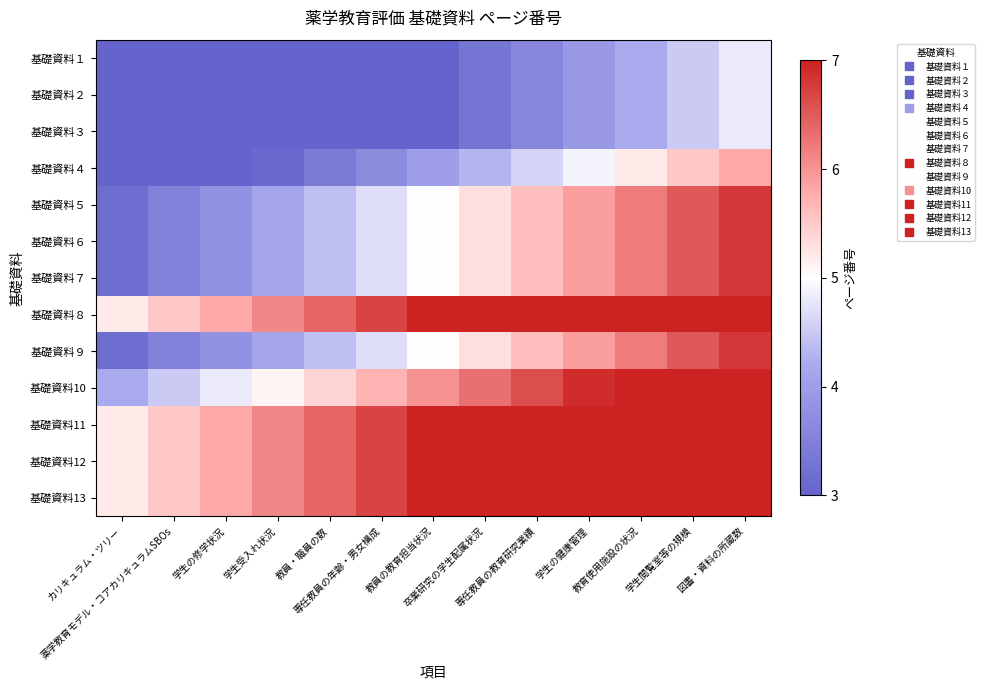

Reading left to right, what are all the values shown in this chart?

基礎資料１: カリキュラム・ツリー=1.2	薬学教育モデル・コアカリキュラムSBOs=1.5	学生の修学状況=1.8	学生受入れ状況=2.1	教員・職員の数=2.4	専任教員の年齢・男女構成=2.7	教員の教育担当状況=3.0	卒業研究の学生配属状況=3.3	専任教員の教育研究業績=3.6	学生の健康管理=3.9	教育使用施設の状況=4.2	学生閲覧室等の規模=4.5	図書・資料の所蔵数=4.8
基礎資料２: カリキュラム・ツリー=1.2	薬学教育モデル・コアカリキュラムSBOs=1.5	学生の修学状況=1.8	学生受入れ状況=2.1	教員・職員の数=2.4	専任教員の年齢・男女構成=2.7	教員の教育担当状況=3.0	卒業研究の学生配属状況=3.3	専任教員の教育研究業績=3.6	学生の健康管理=3.9	教育使用施設の状況=4.2	学生閲覧室等の規模=4.5	図書・資料の所蔵数=4.8
基礎資料３: カリキュラム・ツリー=1.2	薬学教育モデル・コアカリキュラムSBOs=1.5	学生の修学状況=1.8	学生受入れ状況=2.1	教員・職員の数=2.4	専任教員の年齢・男女構成=2.7	教員の教育担当状況=3.0	卒業研究の学生配属状況=3.3	専任教員の教育研究業績=3.6	学生の健康管理=3.9	教育使用施設の状況=4.2	学生閲覧室等の規模=4.5	図書・資料の所蔵数=4.8
基礎資料４: カリキュラム・ツリー=2.2	薬学教育モデル・コアカリキュラムSBOs=2.5	学生の修学状況=2.8	学生受入れ状況=3.1	教員・職員の数=3.4	専任教員の年齢・男女構成=3.7	教員の教育担当状況=4.0	卒業研究の学生配属状況=4.3	専任教員の教育研究業績=4.6	学生の健康管理=4.9	教育使用施設の状況=5.2	学生閲覧室等の規模=5.5	図書・資料の所蔵数=5.8
基礎資料５: カリキュラム・ツリー=3.2	薬学教育モデル・コアカリキュラムSBOs=3.5	学生の修学状況=3.8	学生受入れ状況=4.1	教員・職員の数=4.4	専任教員の年齢・男女構成=4.7	教員の教育担当状況=5.0	卒業研究の学生配属状況=5.3	専任教員の教育研究業績=5.6	学生の健康管理=5.9	教育使用施設の状況=6.2	学生閲覧室等の規模=6.5	図書・資料の所蔵数=6.8
基礎資料６: カリキュラム・ツリー=3.2	薬学教育モデル・コアカリキュラムSBOs=3.5	学生の修学状況=3.8	学生受入れ状況=4.1	教員・職員の数=4.4	専任教員の年齢・男女構成=4.7	教員の教育担当状況=5.0	卒業研究の学生配属状況=5.3	専任教員の教育研究業績=5.6	学生の健康管理=5.9	教育使用施設の状況=6.2	学生閲覧室等の規模=6.5	図書・資料の所蔵数=6.8
基礎資料７: カリキュラム・ツリー=3.2	薬学教育モデル・コアカリキュラムSBOs=3.5	学生の修学状況=3.8	学生受入れ状況=4.1	教員・職員の数=4.4	専任教員の年齢・男女構成=4.7	教員の教育担当状況=5.0	卒業研究の学生配属状況=5.3	専任教員の教育研究業績=5.6	学生の健康管理=5.9	教育使用施設の状況=6.2	学生閲覧室等の規模=6.5	図書・資料の所蔵数=6.8
基礎資料８: カリキュラム・ツリー=5.2	薬学教育モデル・コアカリキュラムSBOs=5.5	学生の修学状況=5.8	学生受入れ状況=6.1	教員・職員の数=6.4	専任教員の年齢・男女構成=6.7	教員の教育担当状況=7.0	卒業研究の学生配属状況=7.3	専任教員の教育研究業績=7.6	学生の健康管理=7.9	教育使用施設の状況=8.2	学生閲覧室等の規模=8.5	図書・資料の所蔵数=8.8
基礎資料９: カリキュラム・ツリー=3.2	薬学教育モデル・コアカリキュラムSBOs=3.5	学生の修学状況=3.8	学生受入れ状況=4.1	教員・職員の数=4.4	専任教員の年齢・男女構成=4.7	教員の教育担当状況=5.0	卒業研究の学生配属状況=5.3	専任教員の教育研究業績=5.6	学生の健康管理=5.9	教育使用施設の状況=6.2	学生閲覧室等の規模=6.5	図書・資料の所蔵数=6.8
基礎資料10: カリキュラム・ツリー=4.2	薬学教育モデル・コアカリキュラムSBOs=4.5	学生の修学状況=4.8	学生受入れ状況=5.1	教員・職員の数=5.4	専任教員の年齢・男女構成=5.7	教員の教育担当状況=6.0	卒業研究の学生配属状況=6.3	専任教員の教育研究業績=6.6	学生の健康管理=6.9	教育使用施設の状況=7.2	学生閲覧室等の規模=7.5	図書・資料の所蔵数=7.8
基礎資料11: カリキュラム・ツリー=5.2	薬学教育モデル・コアカリキュラムSBOs=5.5	学生の修学状況=5.8	学生受入れ状況=6.1	教員・職員の数=6.4	専任教員の年齢・男女構成=6.7	教員の教育担当状況=7.0	卒業研究の学生配属状況=7.3	専任教員の教育研究業績=7.6	学生の健康管理=7.9	教育使用施設の状況=8.2	学生閲覧室等の規模=8.5	図書・資料の所蔵数=8.8
基礎資料12: カリキュラム・ツリー=5.2	薬学教育モデル・コアカリキュラムSBOs=5.5	学生の修学状況=5.8	学生受入れ状況=6.1	教員・職員の数=6.4	専任教員の年齢・男女構成=6.7	教員の教育担当状況=7.0	卒業研究の学生配属状況=7.3	専任教員の教育研究業績=7.6	学生の健康管理=7.9	教育使用施設の状況=8.2	学生閲覧室等の規模=8.5	図書・資料の所蔵数=8.8
基礎資料13: カリキュラム・ツリー=5.2	薬学教育モデル・コアカリキュラムSBOs=5.5	学生の修学状況=5.8	学生受入れ状況=6.1	教員・職員の数=6.4	専任教員の年齢・男女構成=6.7	教員の教育担当状況=7.0	卒業研究の学生配属状況=7.3	専任教員の教育研究業績=7.6	学生の健康管理=7.9	教育使用施設の状況=8.2	学生閲覧室等の規模=8.5	図書・資料の所蔵数=8.8